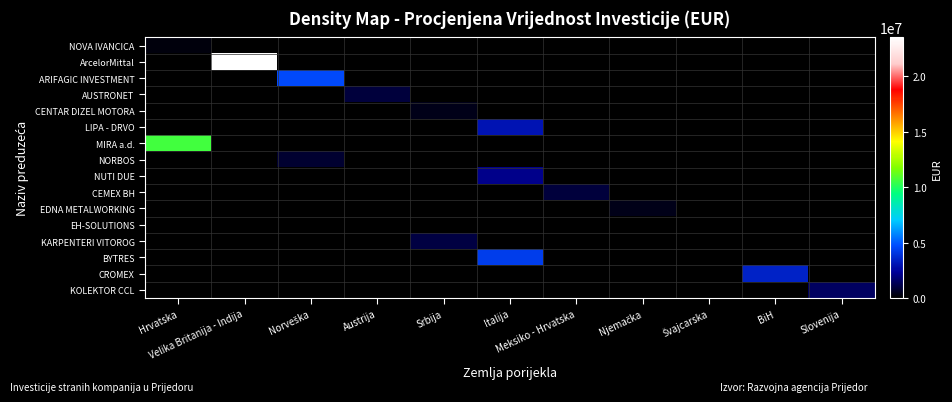

Which category has the lowest value across all series?

Velika Britanija - Indija